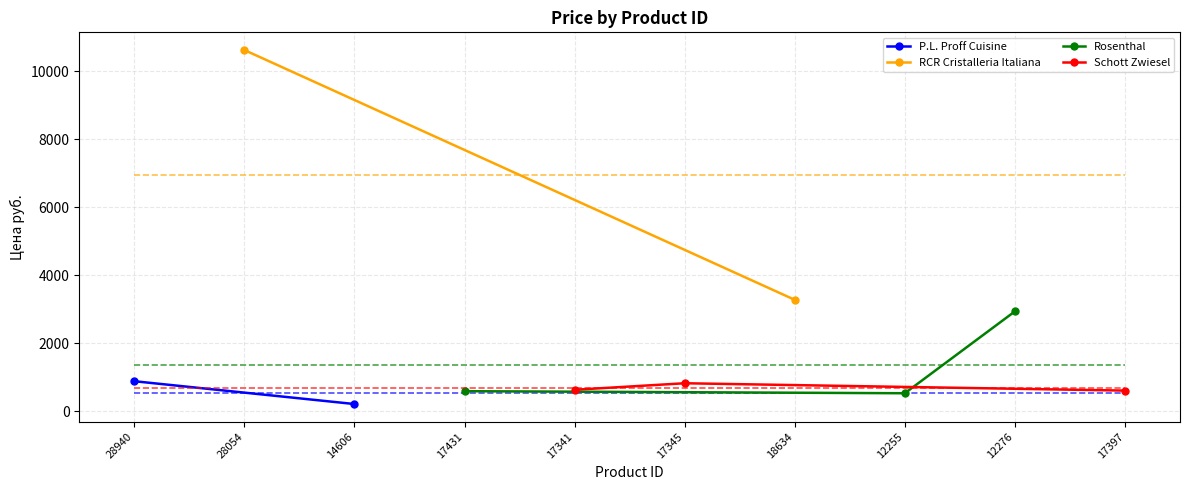

What is the change in value from 28940 to 17345?

-60.0